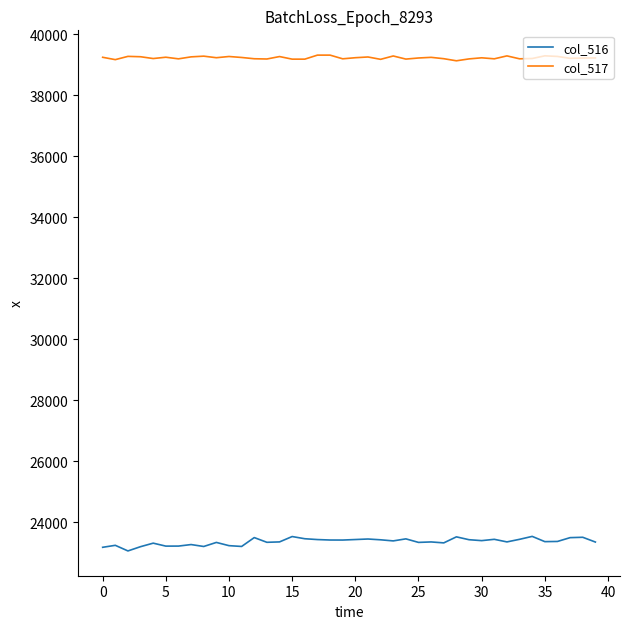

List the series in order of their overall mean, highest first.

col_517, col_516